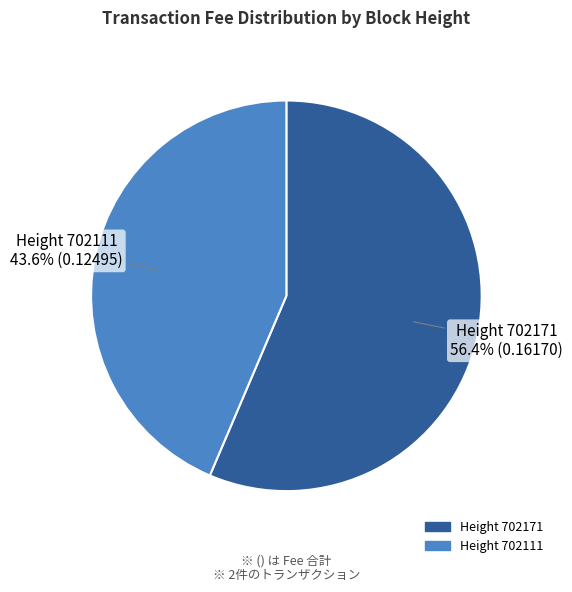

What is the largest slice in the pie chart?

Height 702171